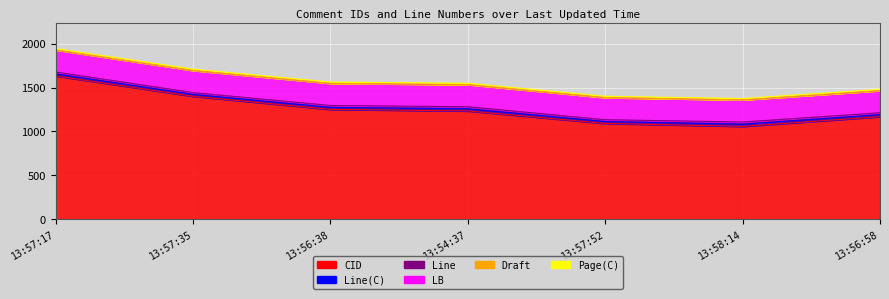

Between 2021-03-24 13:57:52 and 2021-03-24 13:56:38, which is larger?

2021-03-24 13:56:38